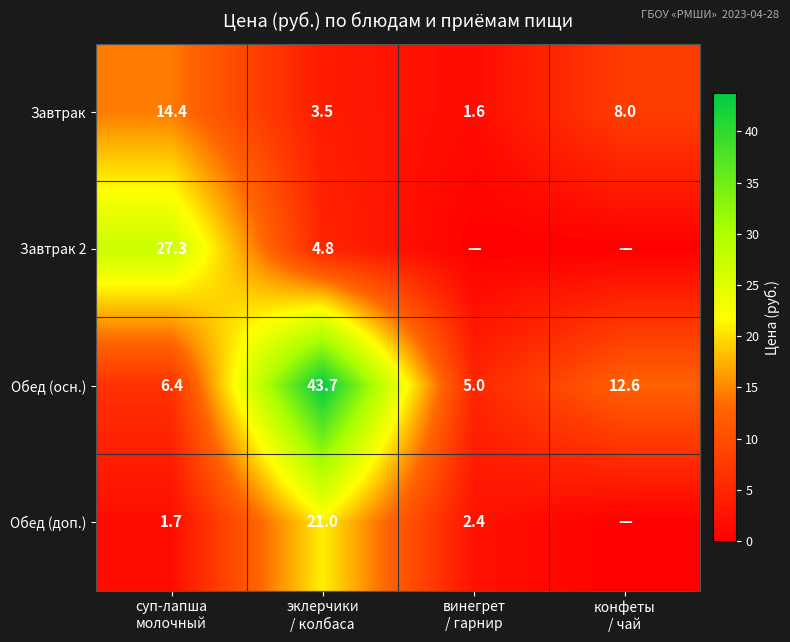

Between конфеты
/ чай and винегрет
/ гарнир, which is larger?

конфеты
/ чай